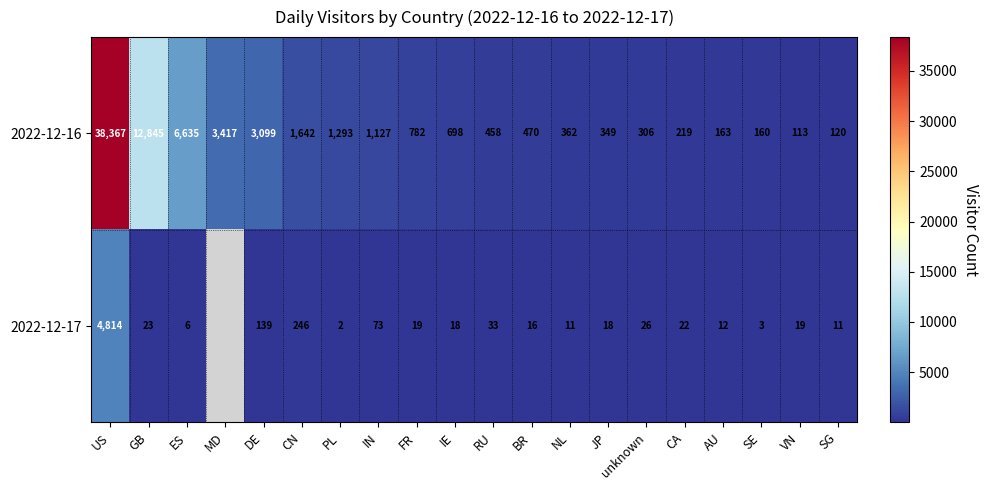

What is the spread (max minus min) of values at CN?

1396